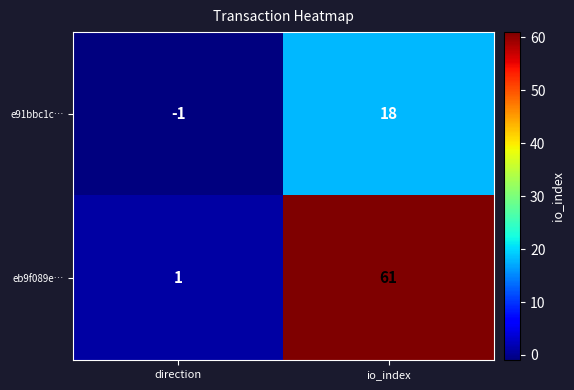

At which category is the sum across all series the highest?

io_index